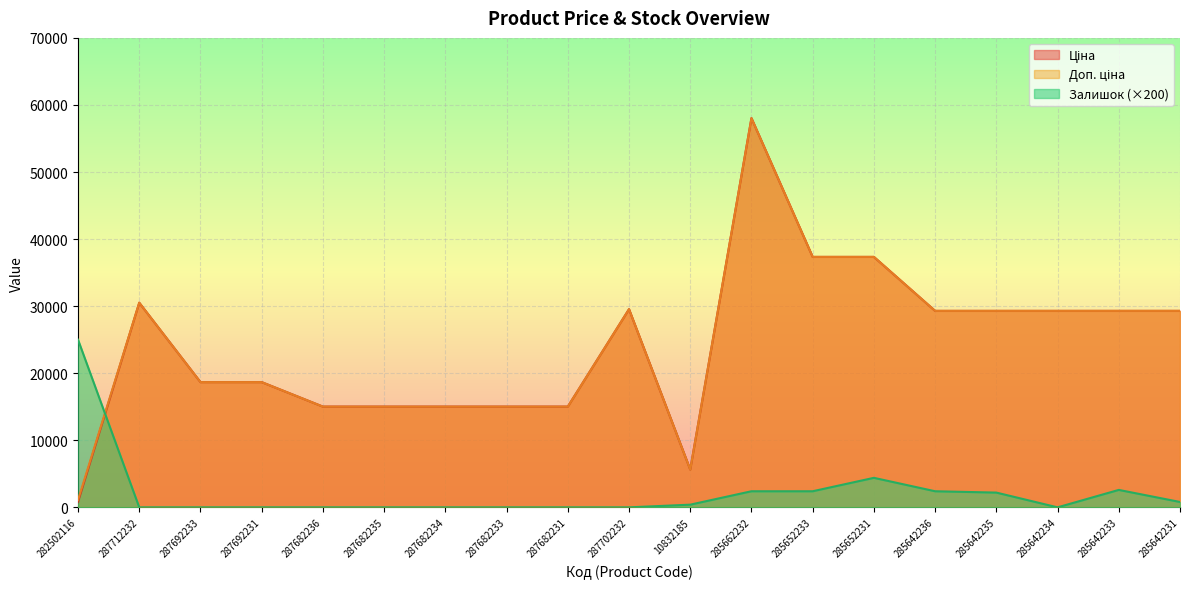

What position from the right is 285642236?

5